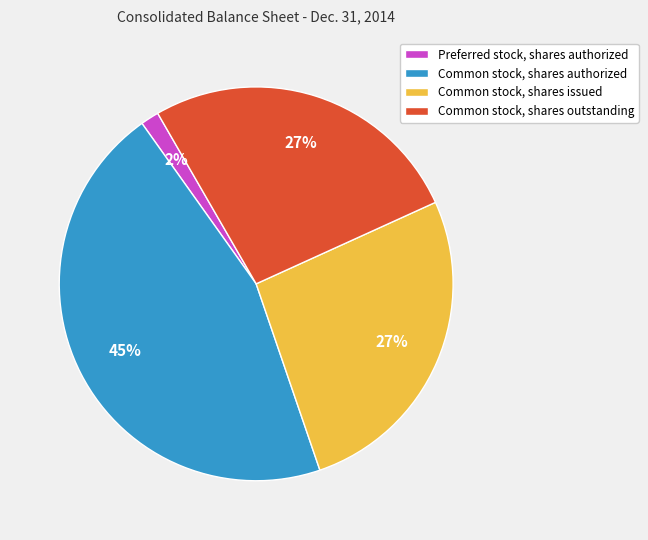

True or false: Common stock, shares outstanding accounts for 27% of the total.

True